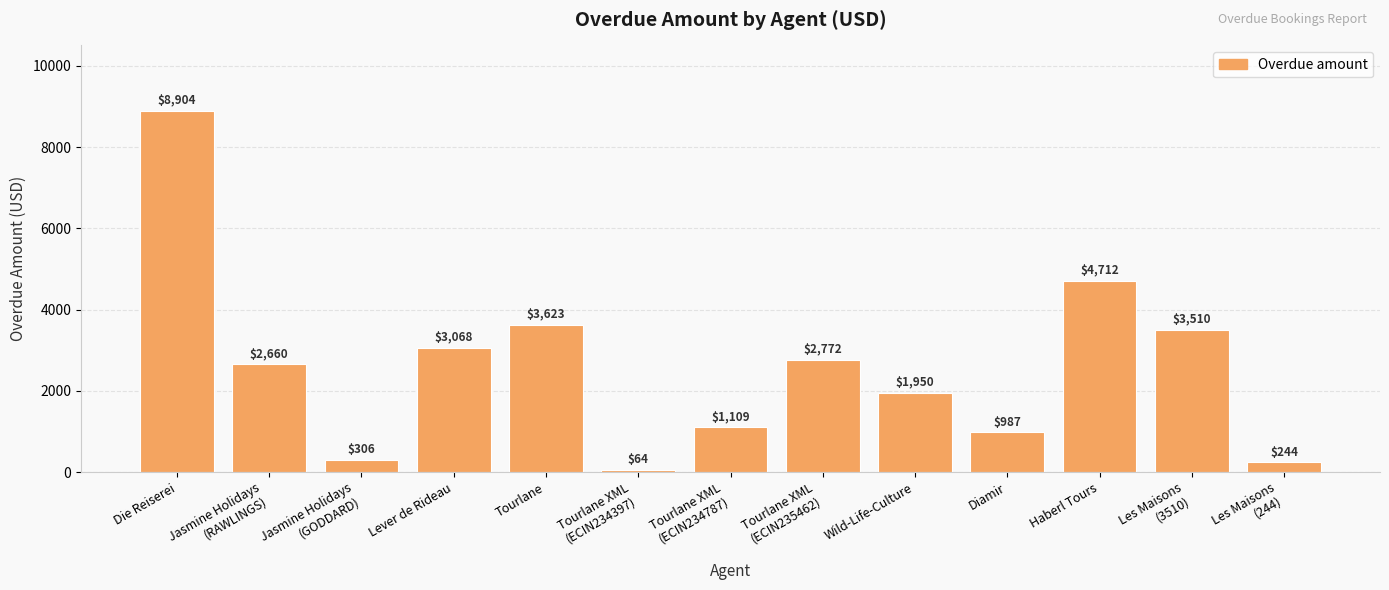

Between Jasmine Holidays
(RAWLINGS) and Les Maisons
(3510), which is larger?

Les Maisons
(3510)